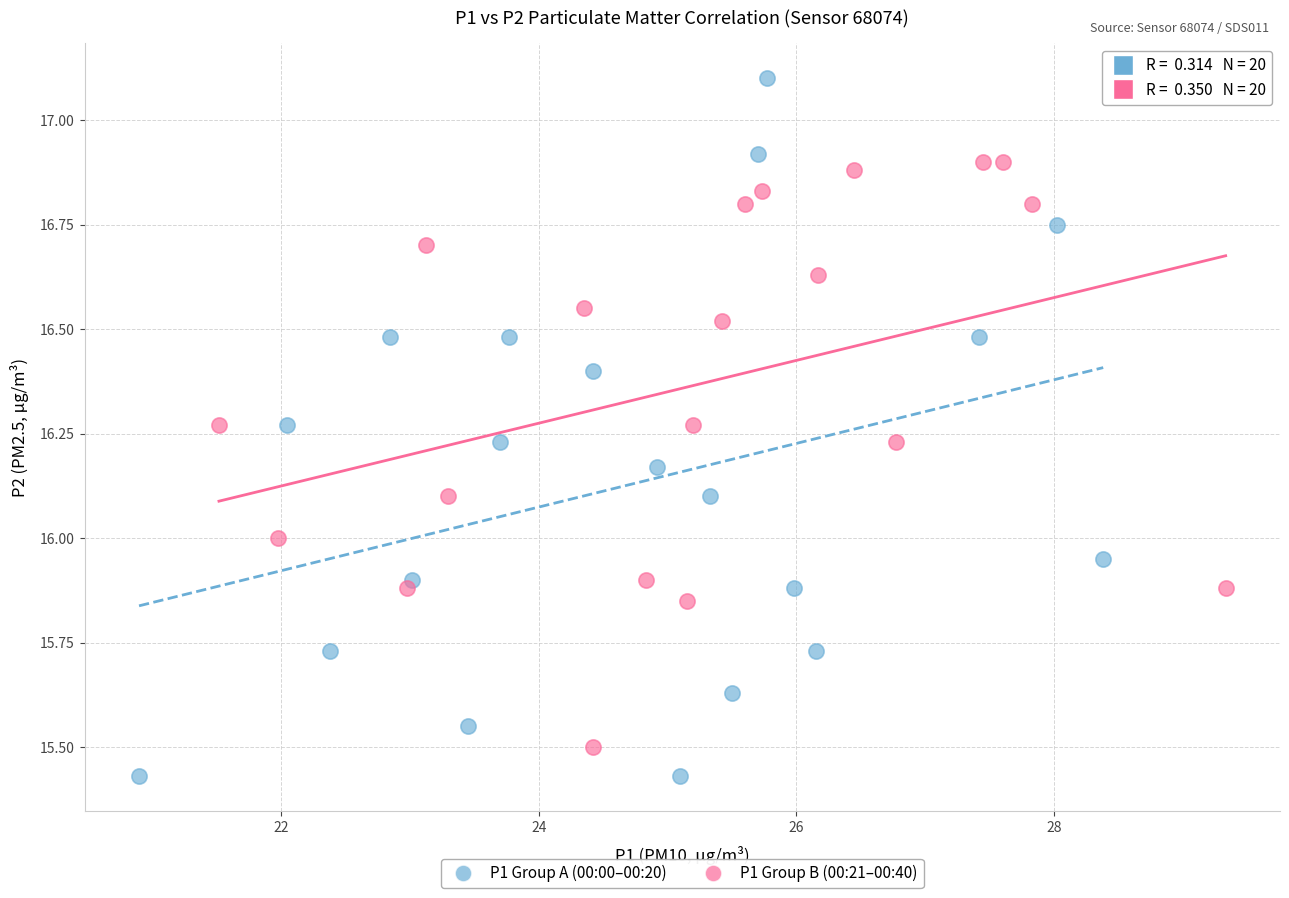

Which series reaches the maximum Y coordinate?

P1 Group A (00:00–00:20)